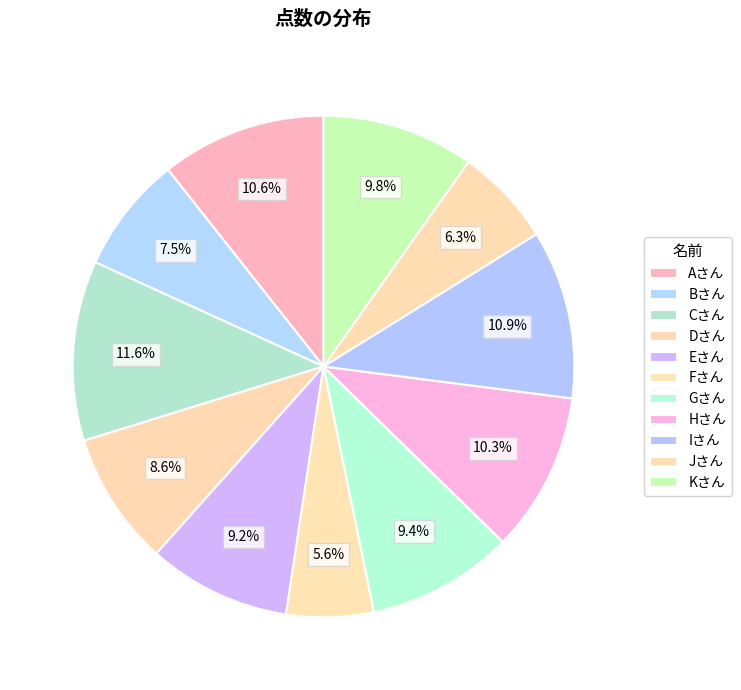

Is it true that Cさん is 12% of the pie?

True